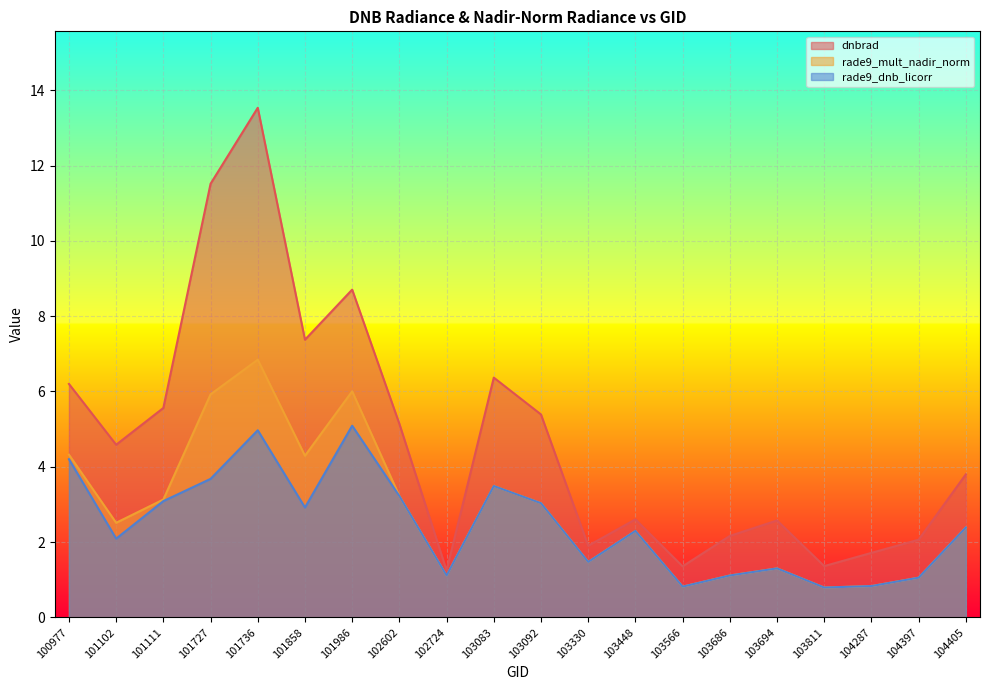

Which category has the highest value in the rade9_dnb_licorr series?

101986